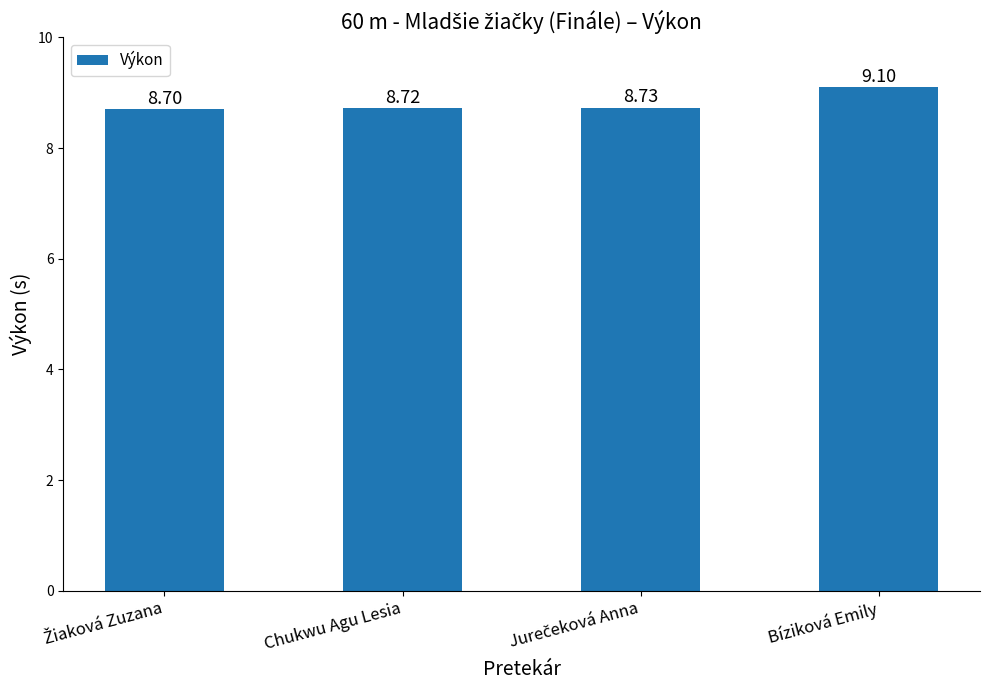

What is the maximum value shown in the chart?

9.1